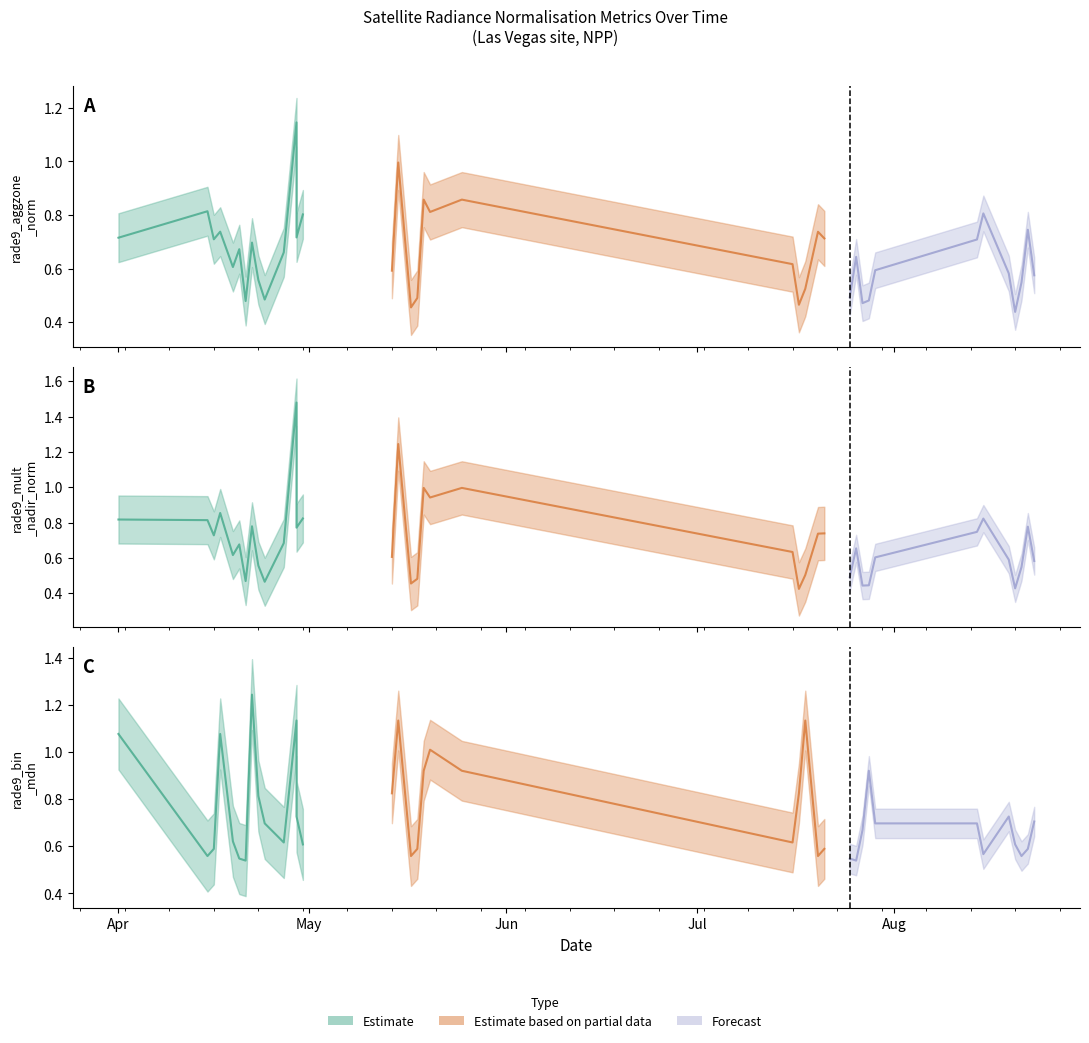

How many lines are shown in the chart?

3